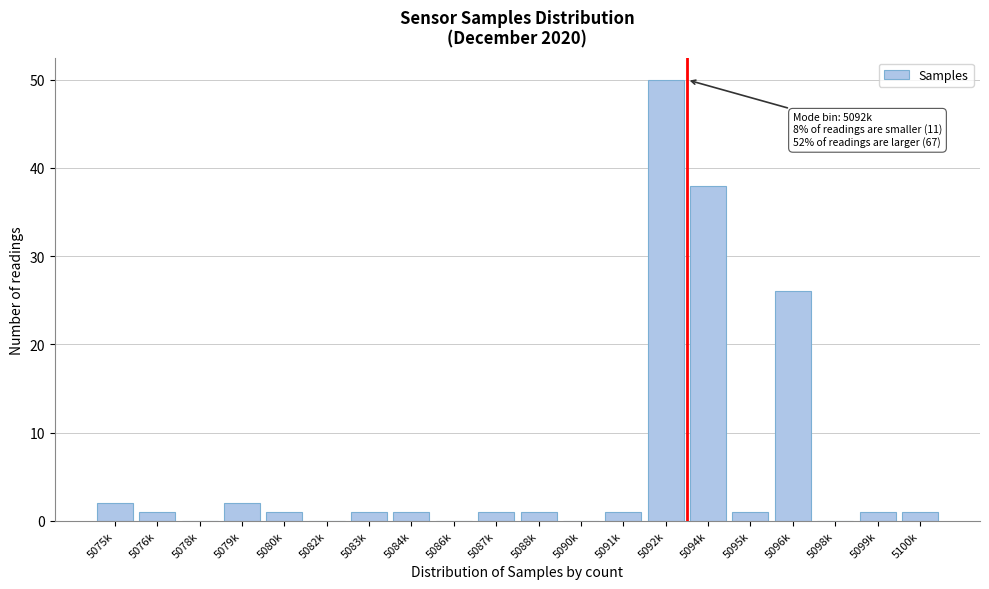

Reading left to right, transcribe all the data shown in this chart.

5075k=2	5076k=1	5078k=0	5079k=2	5080k=1	5082k=0	5083k=1	5084k=1	5086k=0	5087k=1	5088k=1	5090k=0	5091k=1	5092k=50	5094k=38	5095k=1	5096k=26	5098k=0	5099k=1	5100k=1